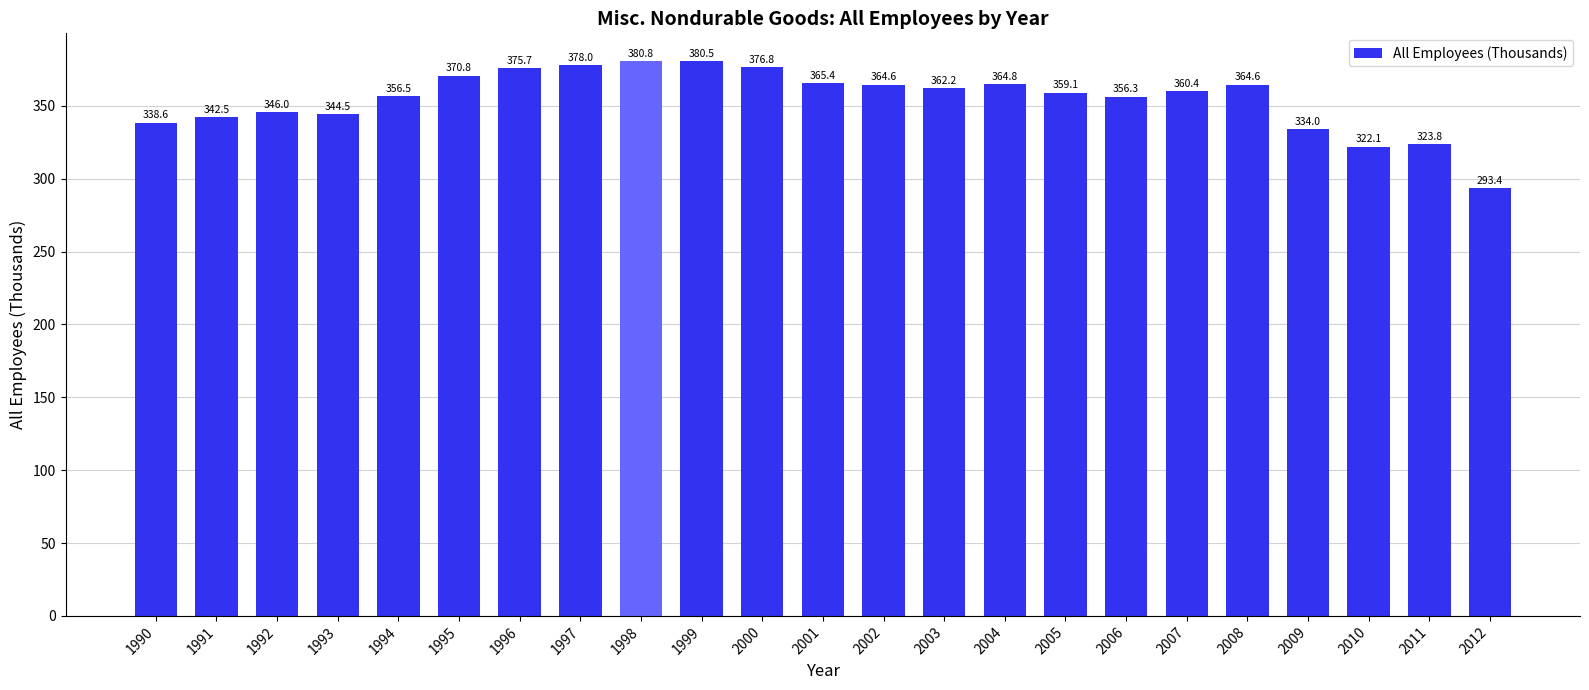

True or false: the data shows 380.8 at 1998.

True